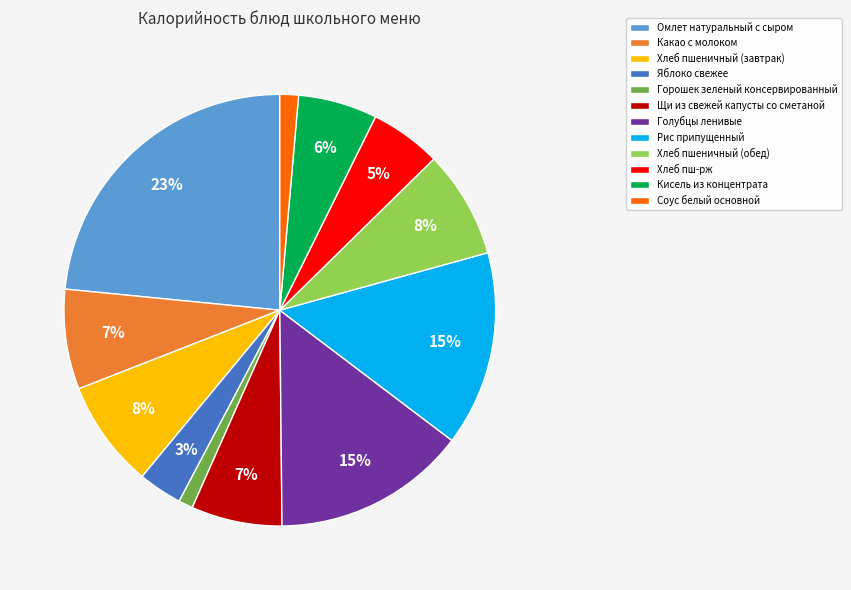

True or false: Голубцы ленивые accounts for 9% of the total.

False